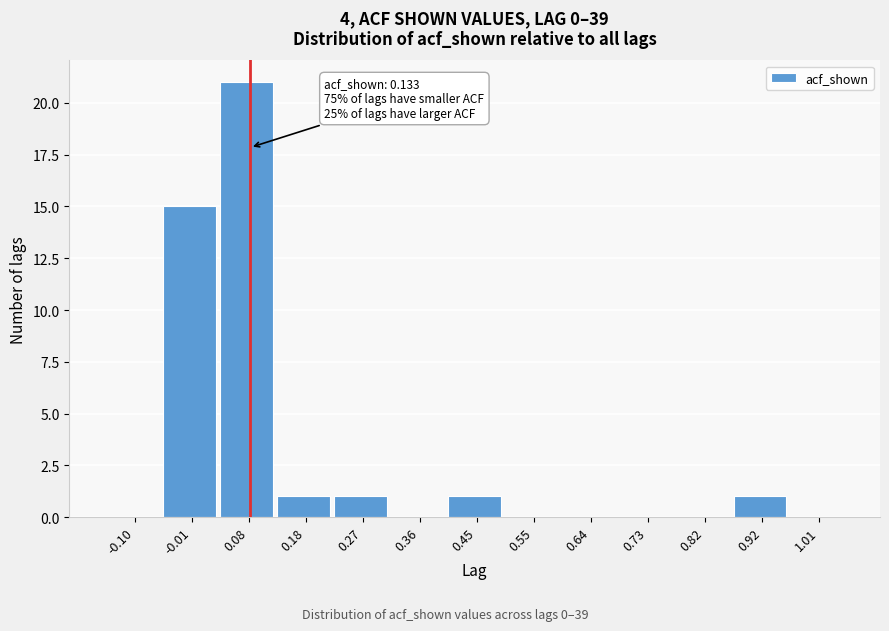

Reading left to right, what are all the values shown in this chart?

-0.10=0	-0.01=15	0.08=21	0.18=1	0.27=1	0.36=0	0.45=1	0.55=0	0.64=0	0.73=0	0.82=0	0.92=1	1.01=0